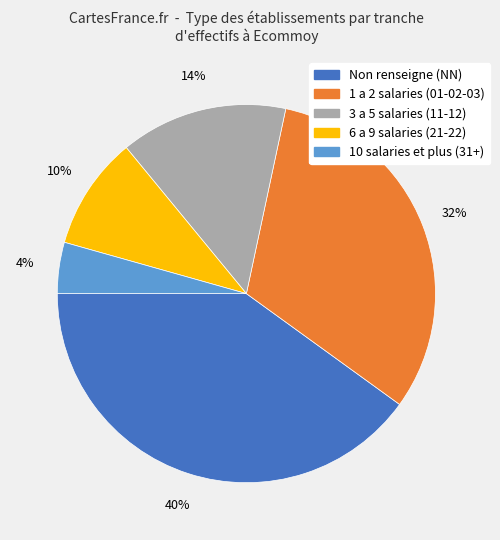

To the nearest percent, what is the average slice percentage?

20%